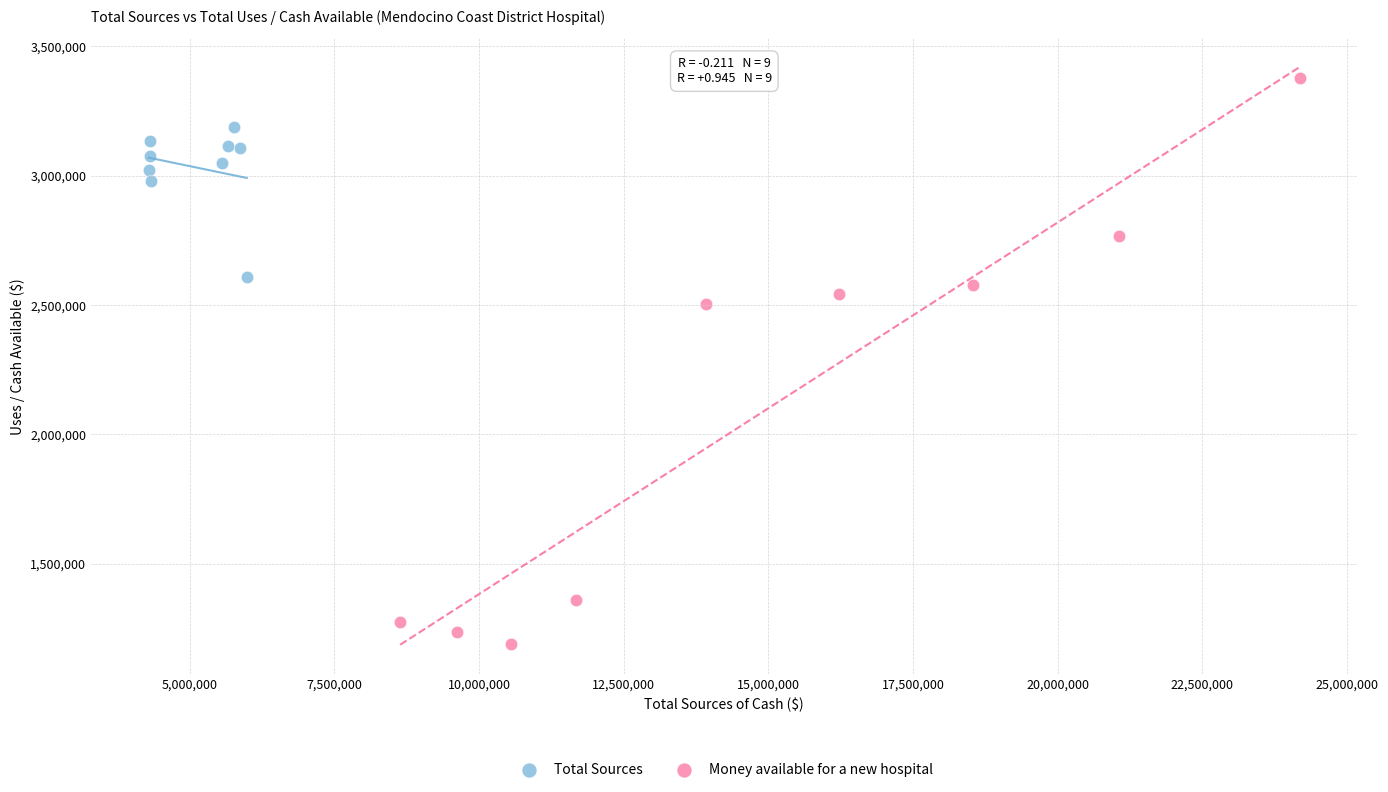

What are all the series names shown in the legend?

Total Sources, Money available for a new hospital